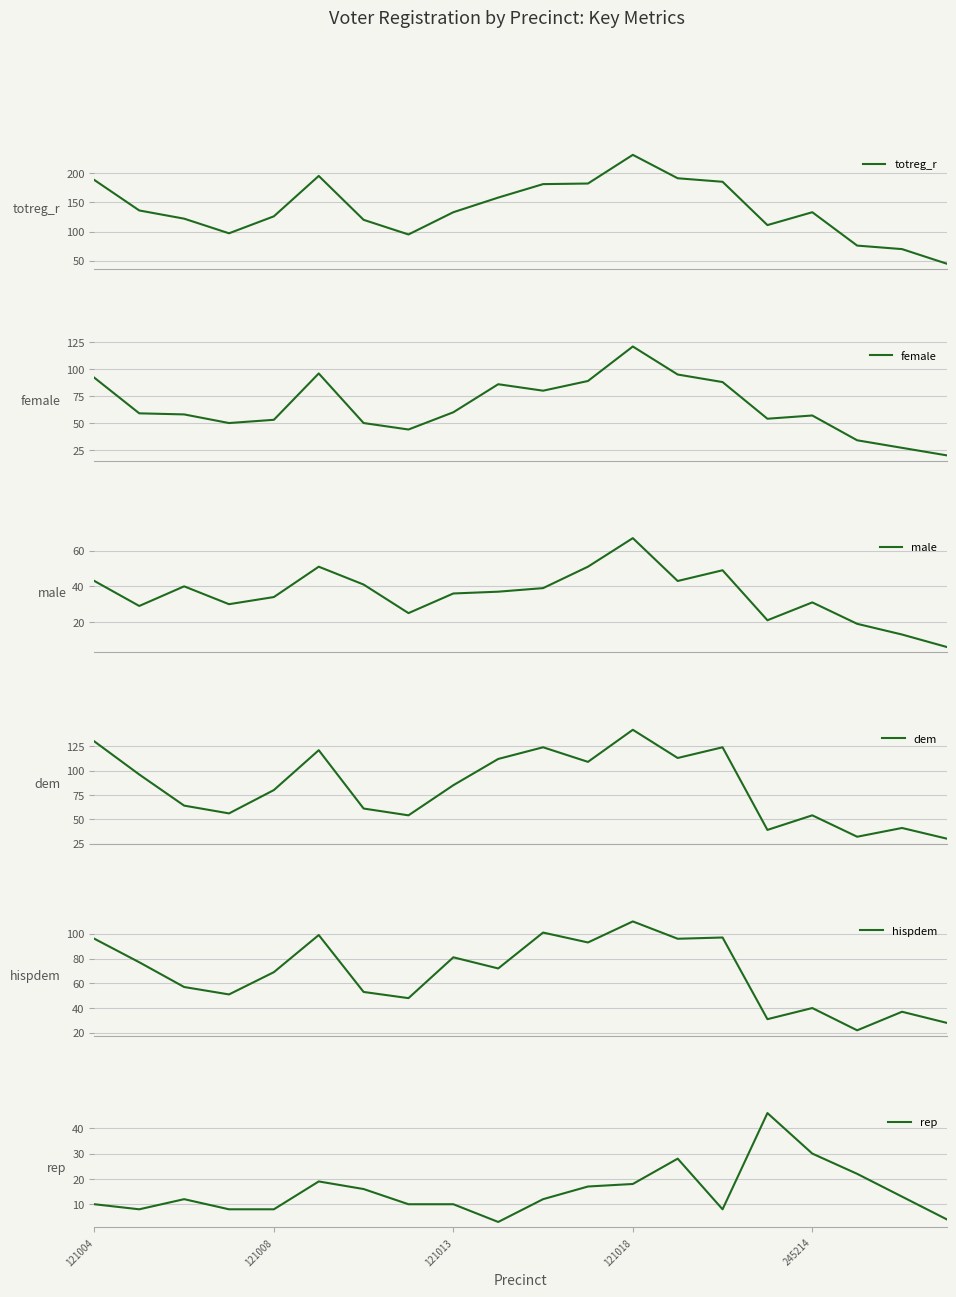

What is the approximate value of male at 9?

37